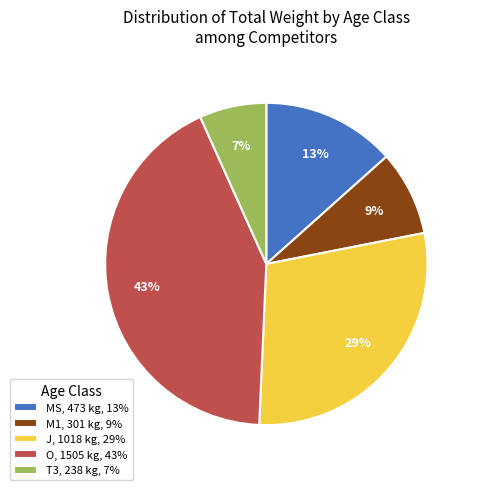

To the nearest percent, what is the average slice percentage?

20%